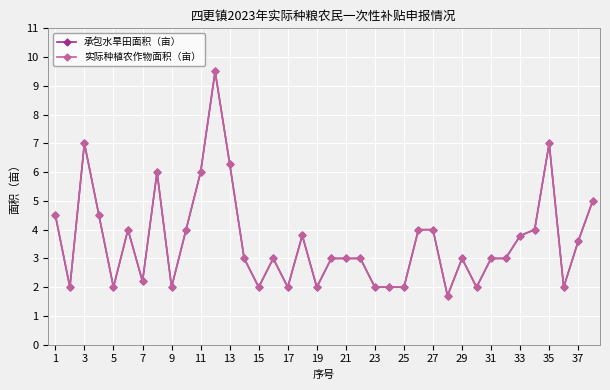

Is this an area chart (filled region under the line)?

No